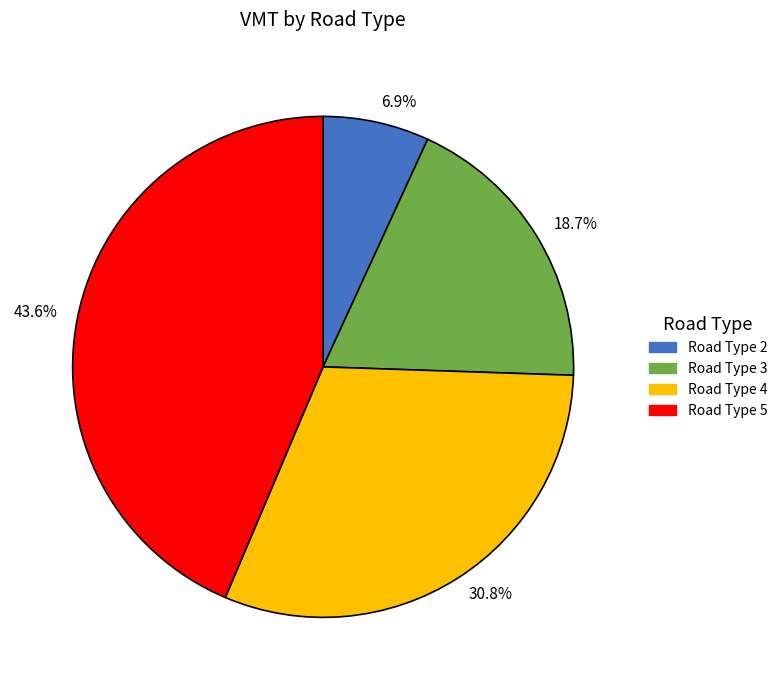

To the nearest percent, what percentage of the pie is Road Type 2?

7%